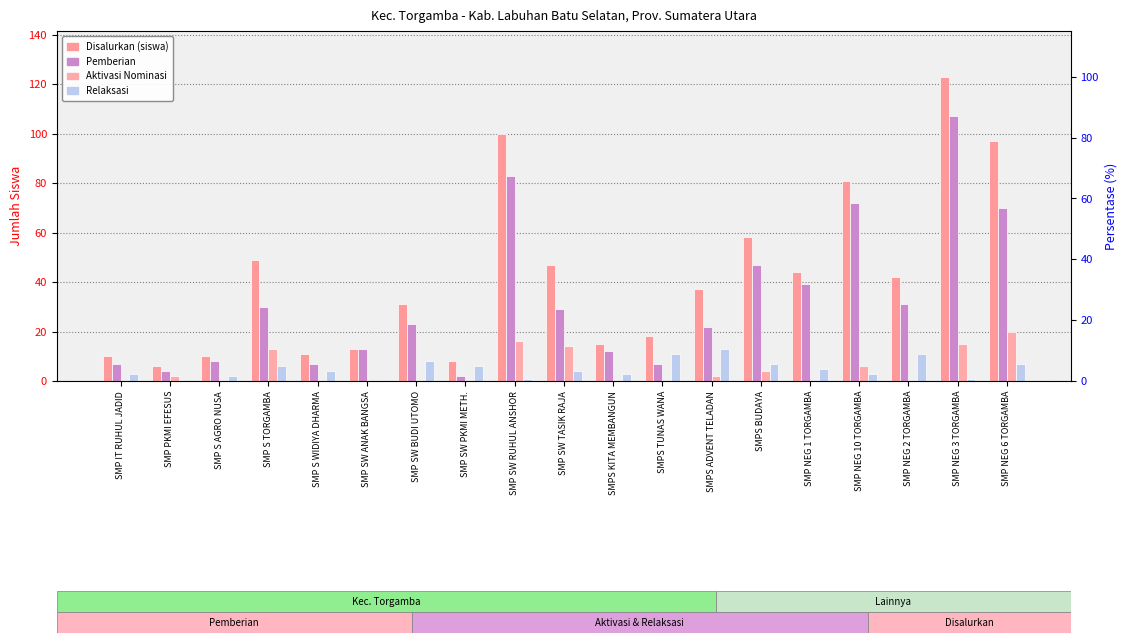

How many values in Pemberian Dari Aktivasi Nominasi are above zero?

9